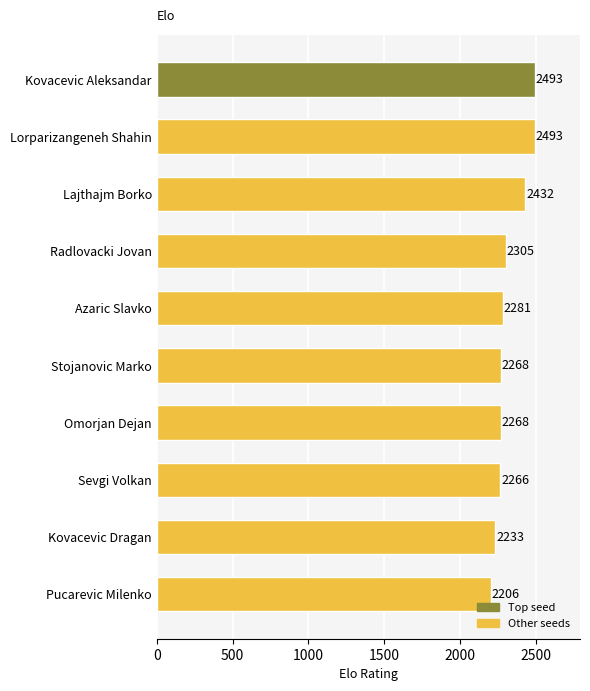

What is the sum of the values at Stojanovic Marko and Radlovacki Jovan?

4573